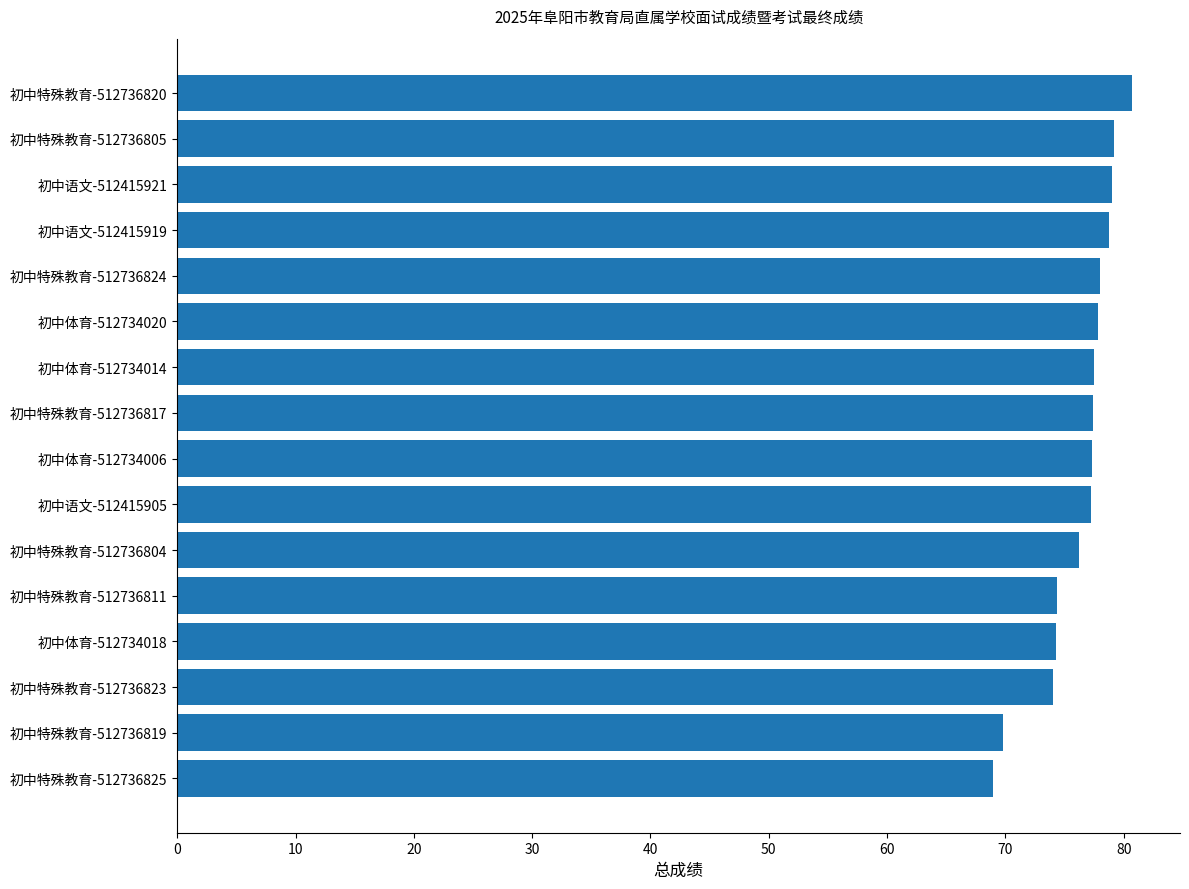

What is the smallest value displayed?

69.0